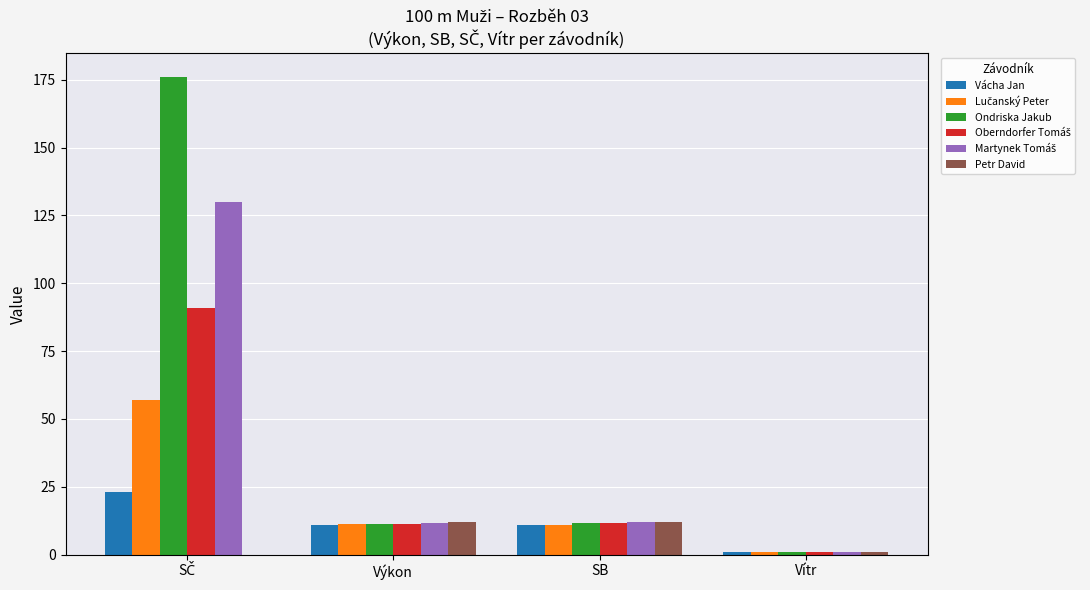

Between SB and Vítr, which series saw the biggest shift?

Petr David